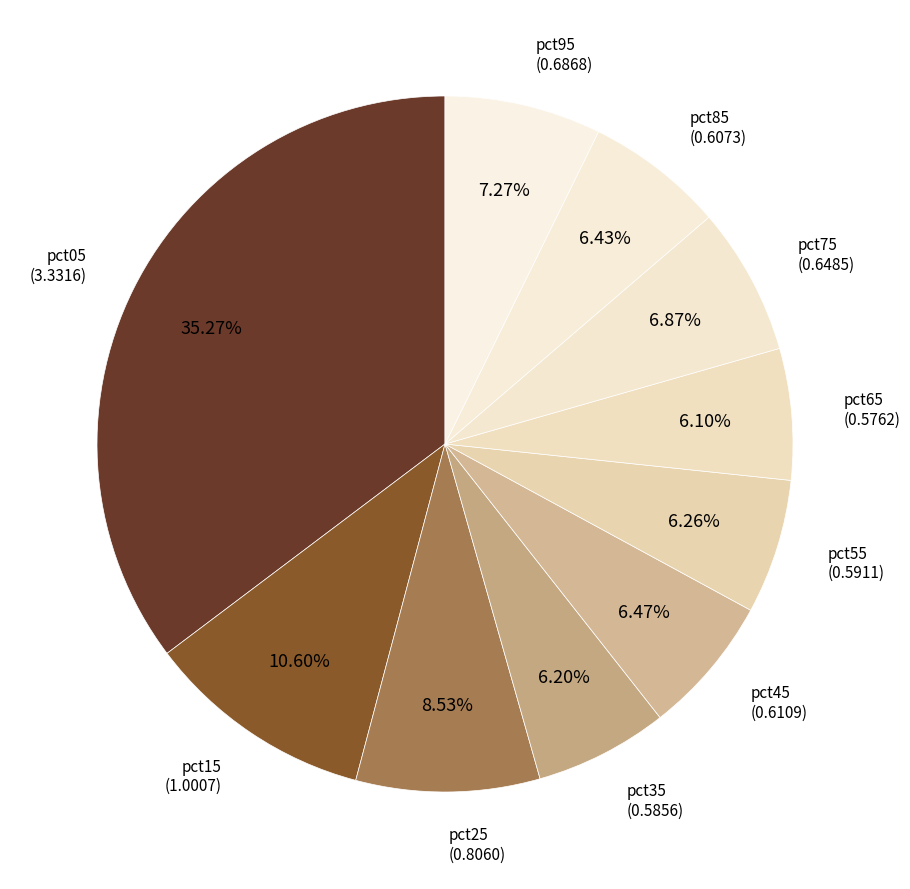

How many segments does this pie chart have?

10